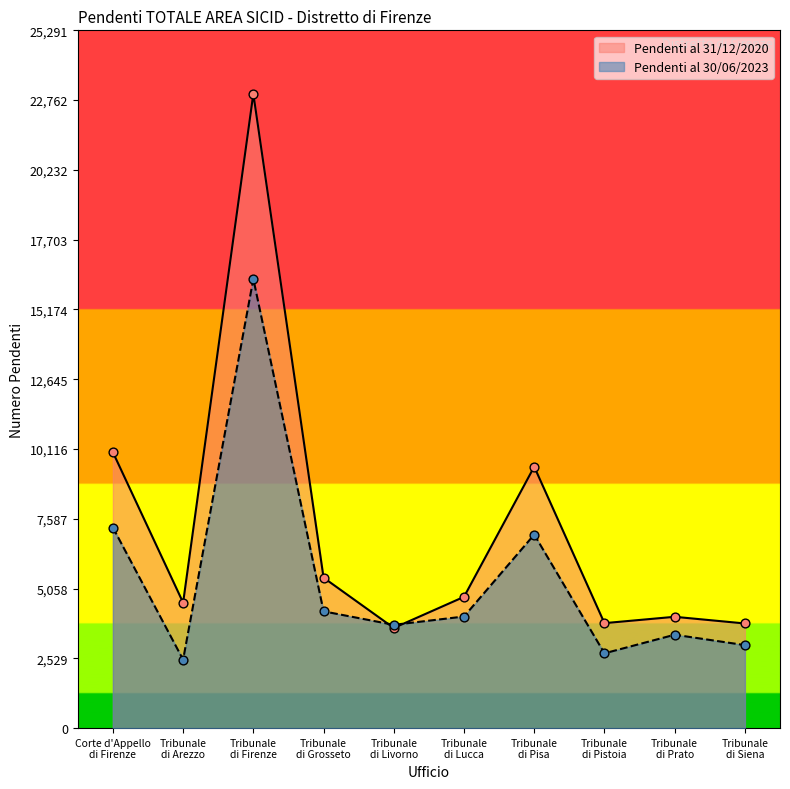

Which series reaches the maximum Y coordinate?

Pendenti al 31/12/2020